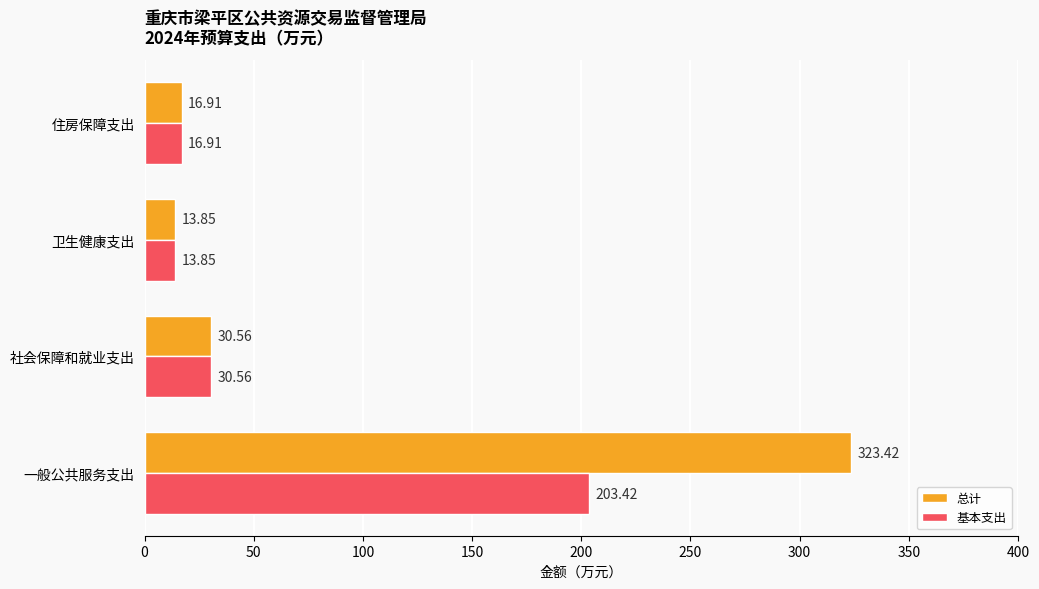

Rank the series by their maximum value, from highest to lowest.

总计, 基本支出